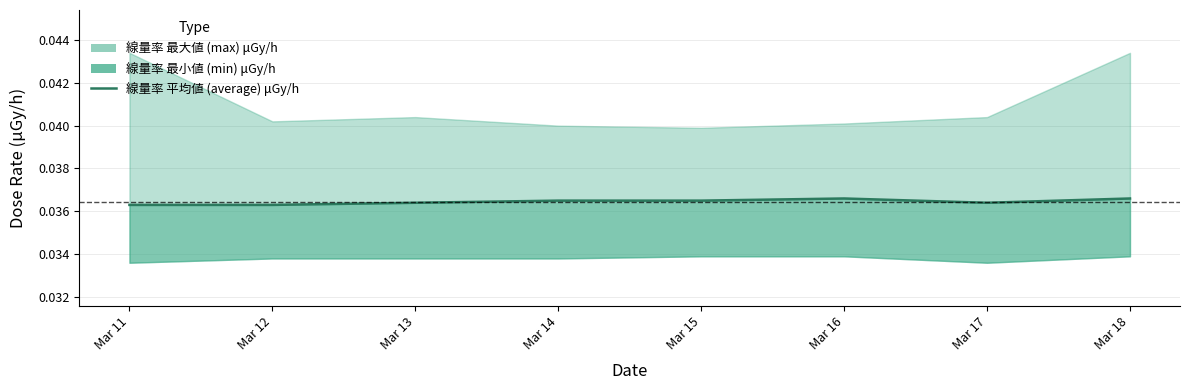

Where is the data nearest to the value 0?

Mar 11